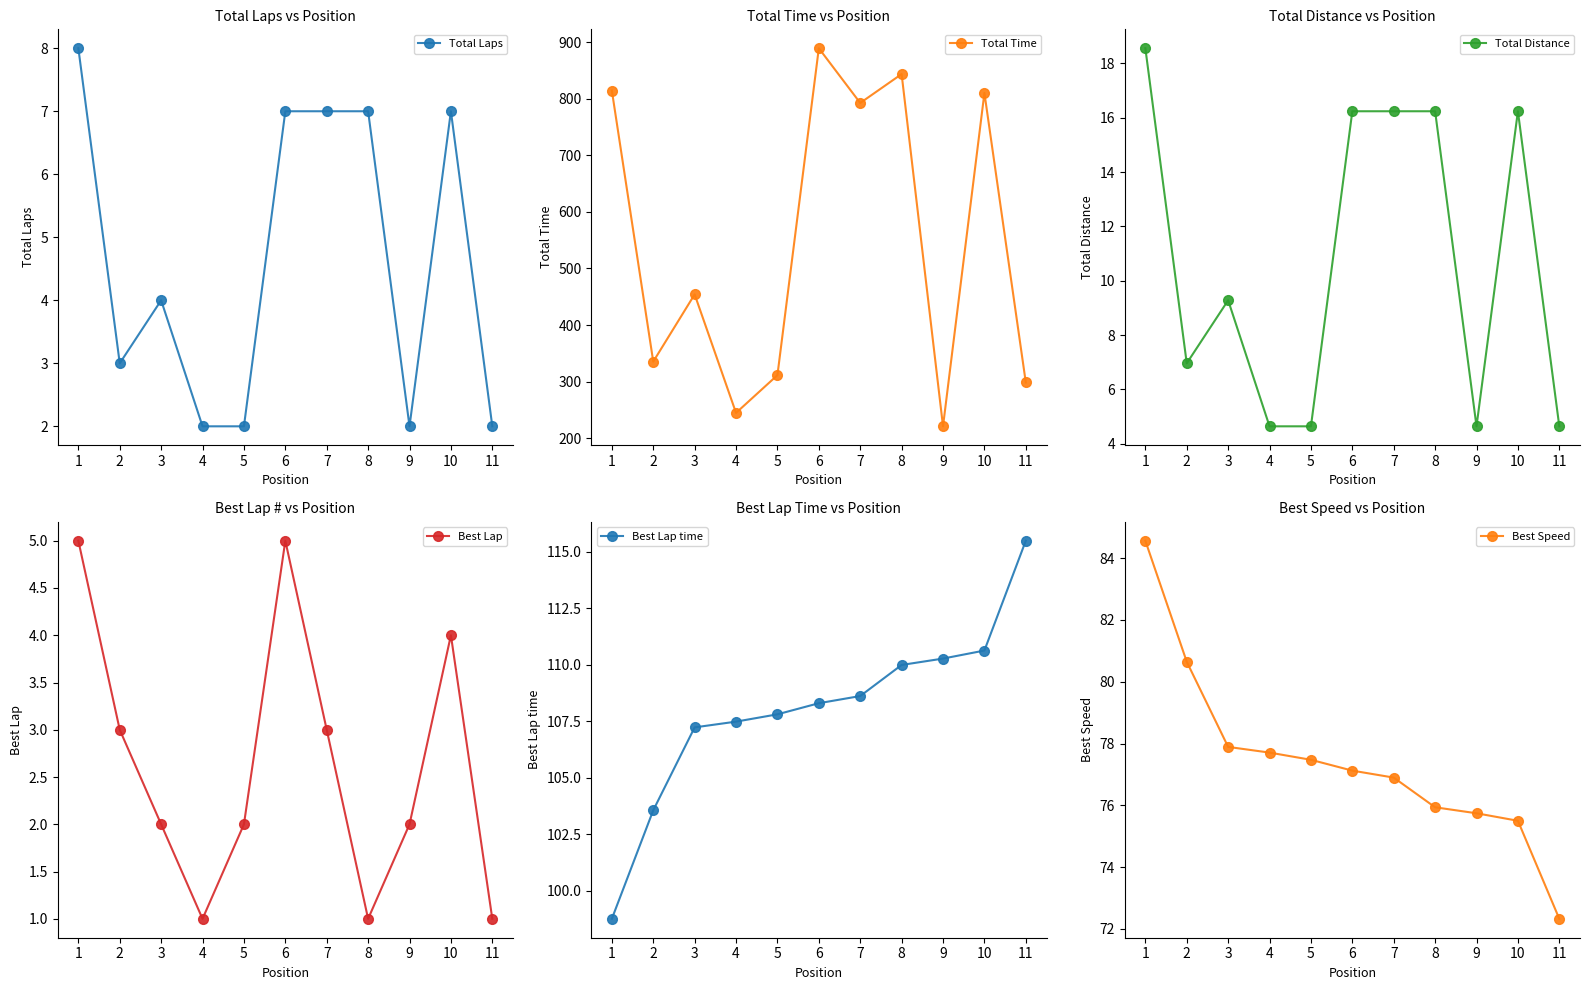

How many values in the Total Time series are below 454?

5